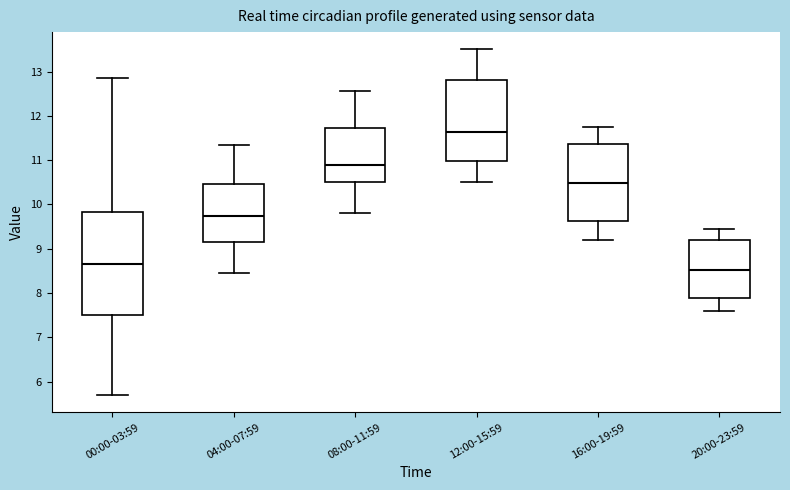

Which box's median line is the lowest?

20:00-23:59